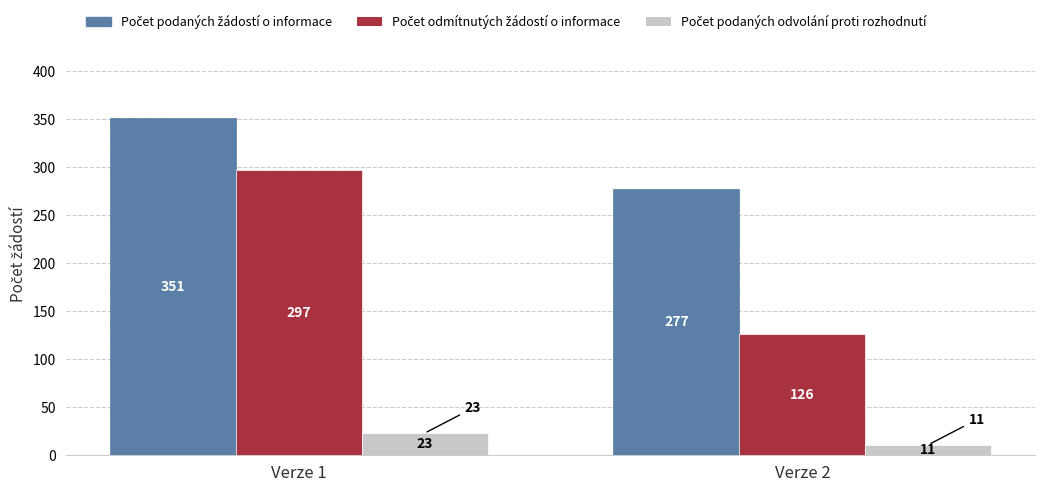

At which category is the sum across all series the highest?

Verze 1